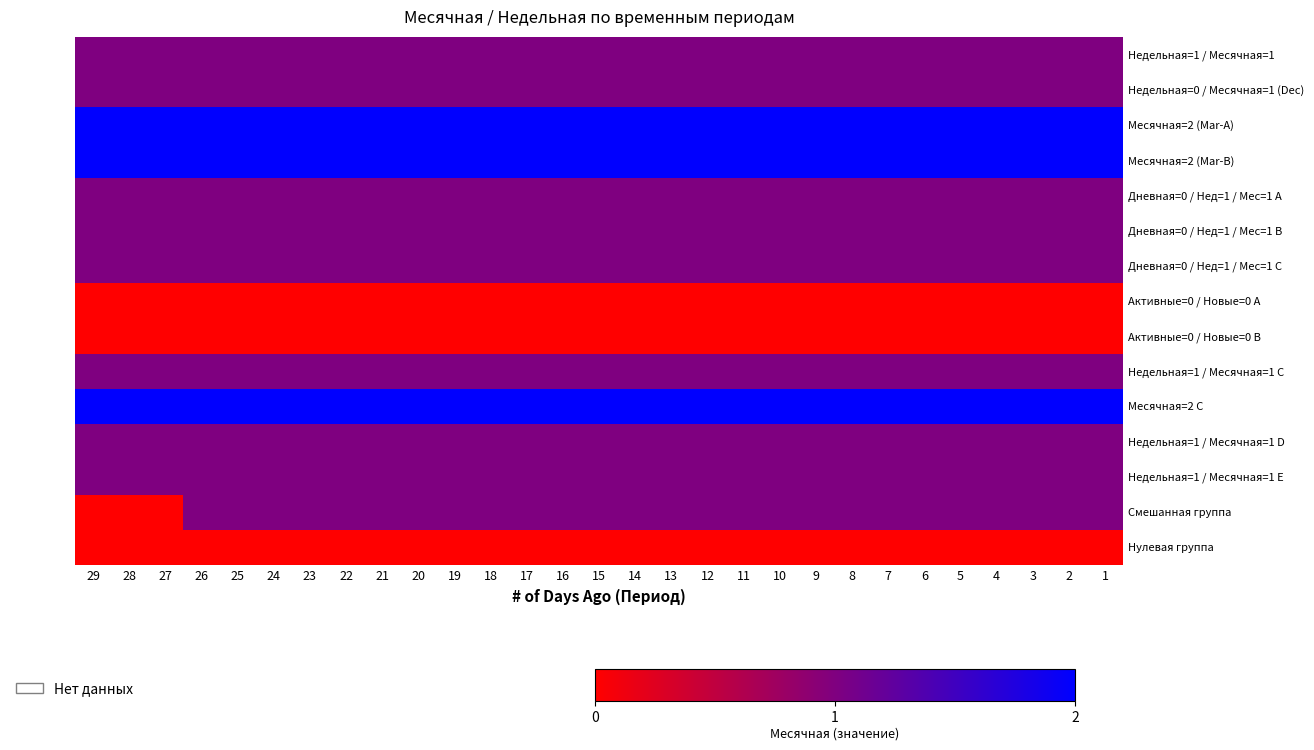

At how many categories does at least one series exceed 0?

29